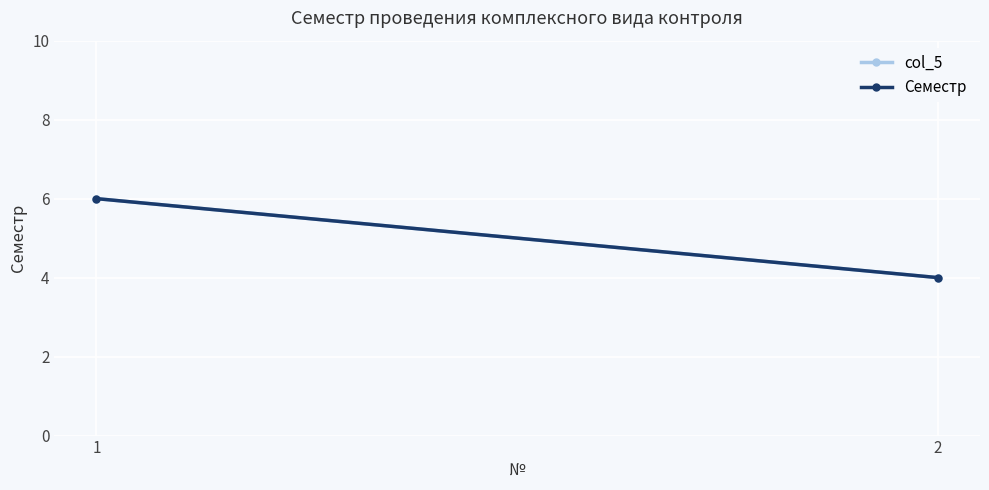

What is the average value of the Семестр series?

5